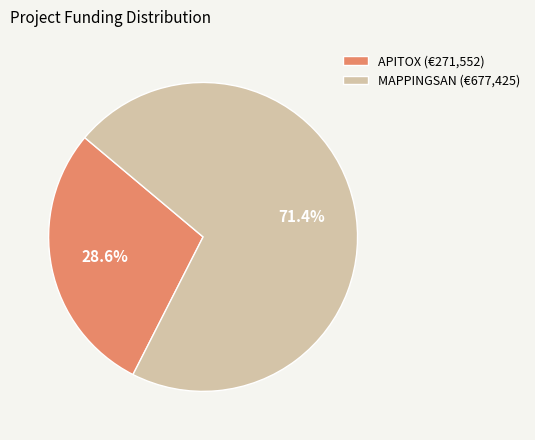

Count the number of slices in the pie.

2